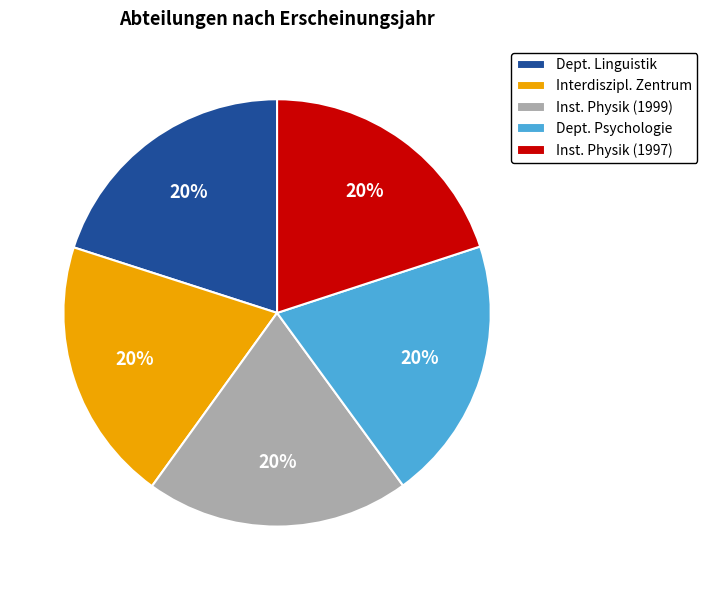

Combined, do Dept. Linguistik and Interdiszipl. Zentrum account for over 50%?

No